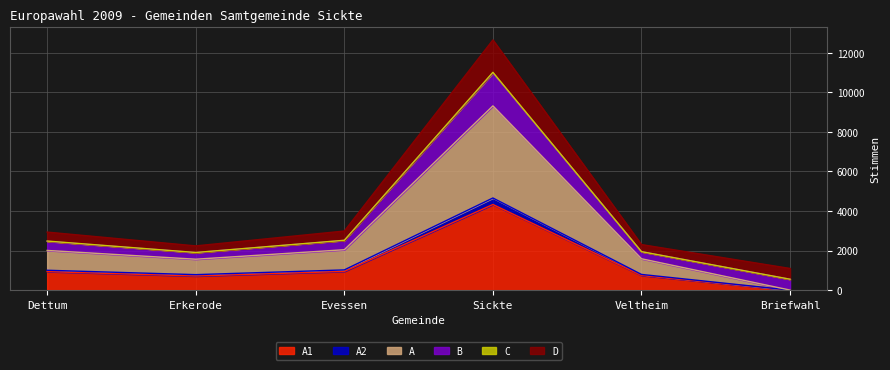

Between Dettum and Briefwahl, which series saw the biggest shift?

A